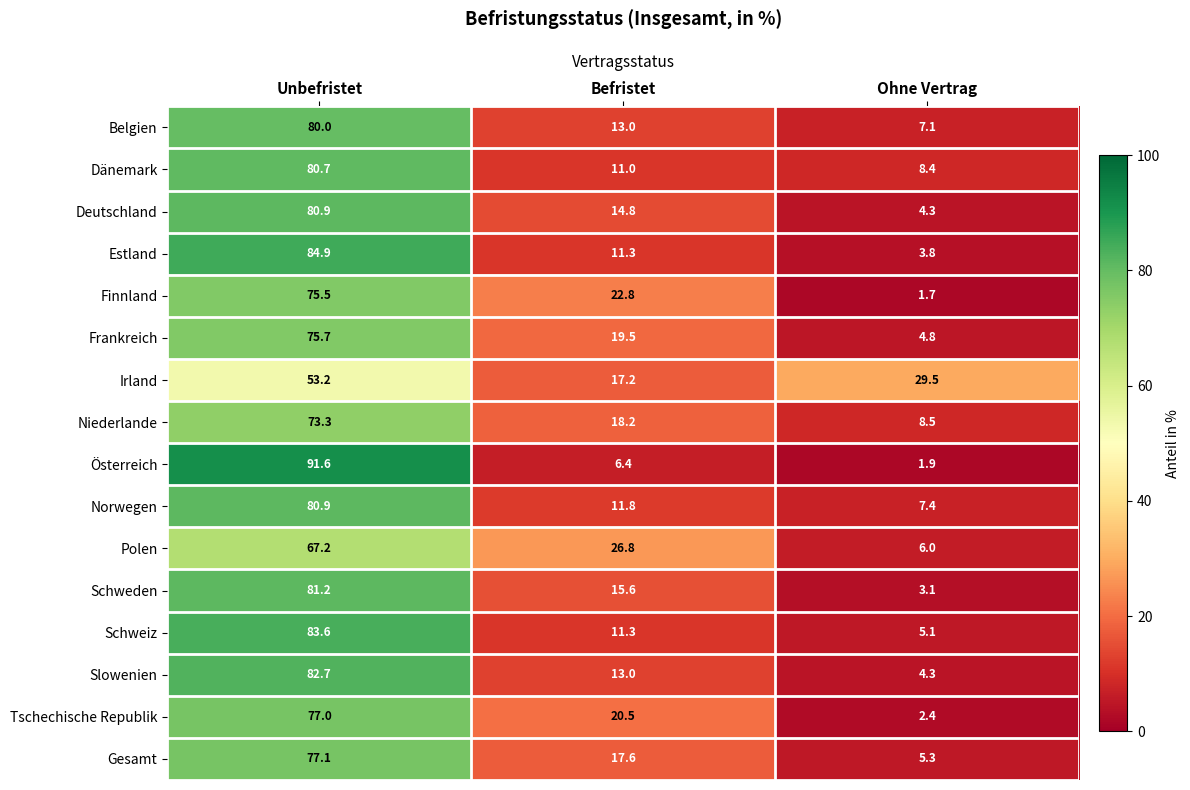

How many data points in Gesamt are less than 17?

1